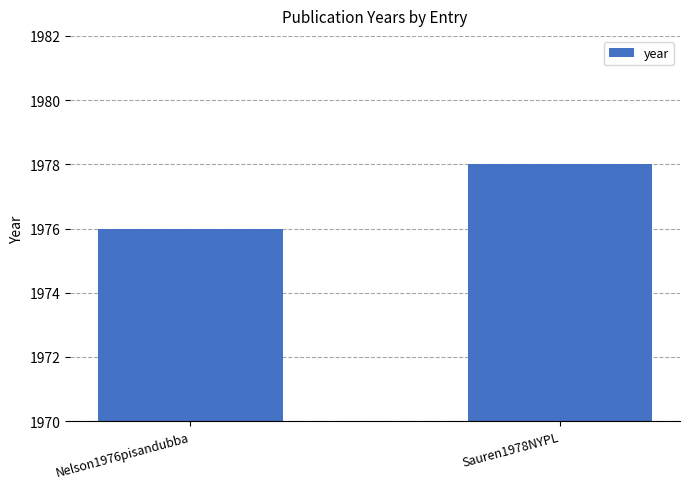

What is the ratio of the value at Sauren1978NYPL to the value at Nelson1976pisandubba?

1.0